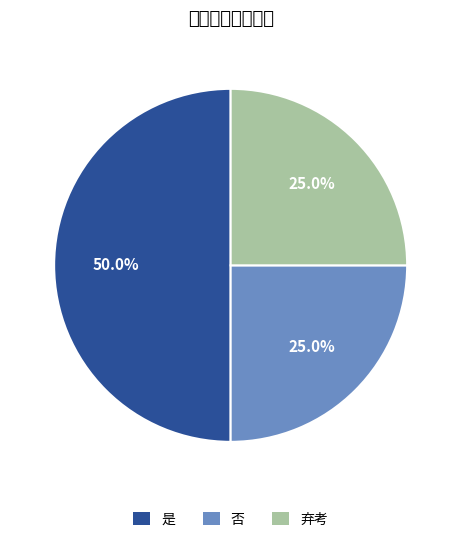

What is the smallest slice in the pie chart?

否